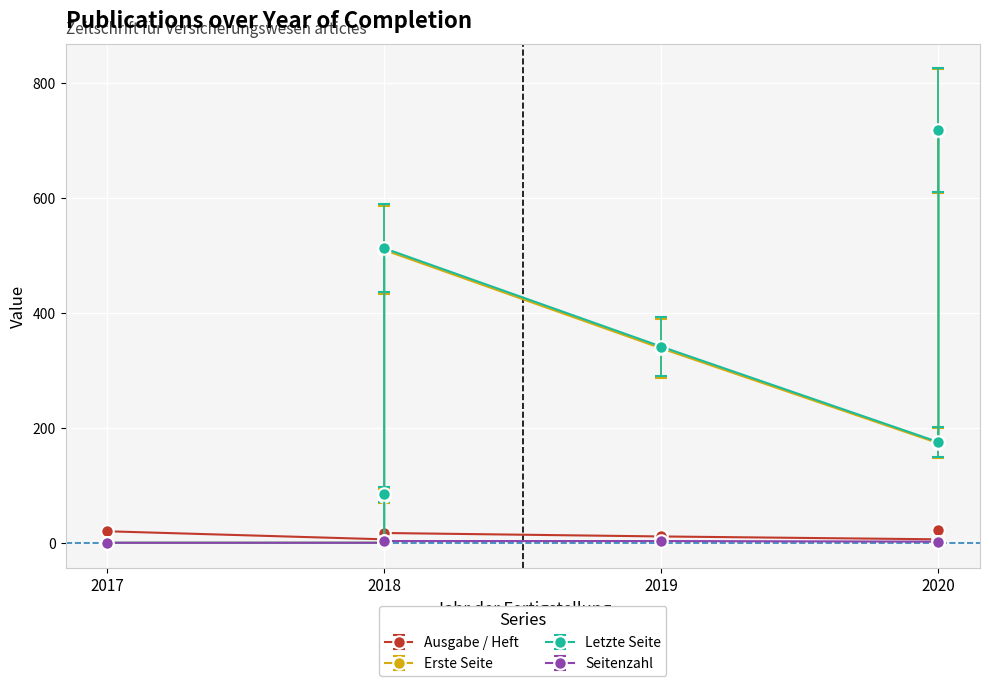

How many data points in Seitenzahl are less than 2?

2